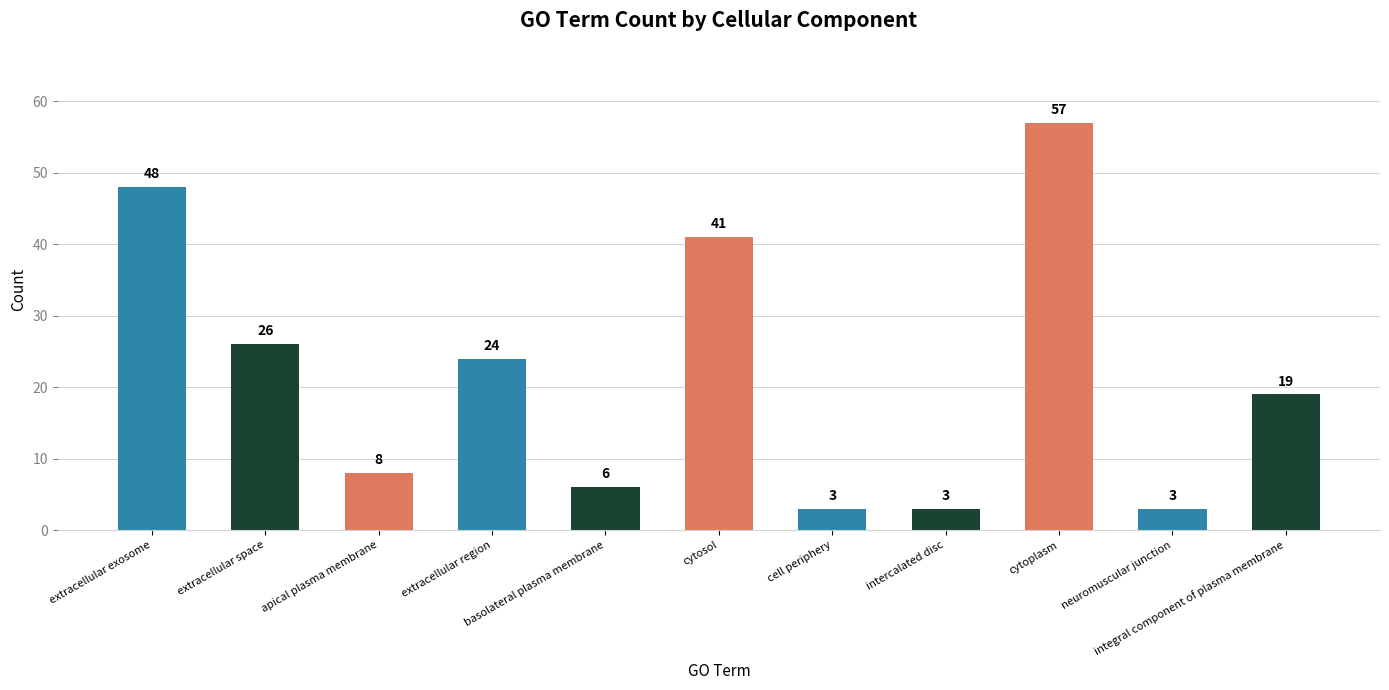

What is the value of the 11th bar from the left?

19